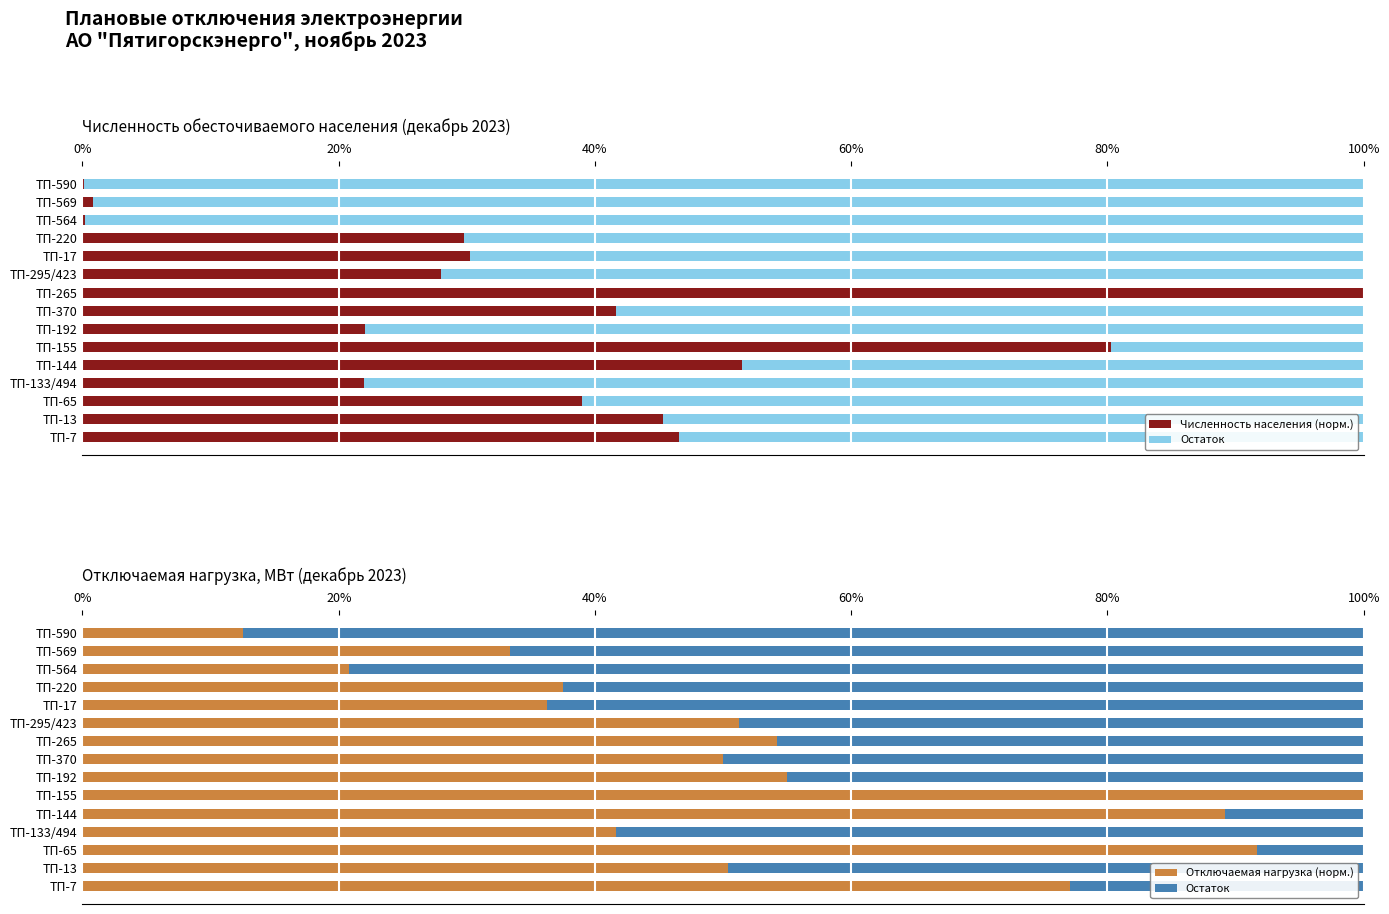

How many groups of bars are there?

15